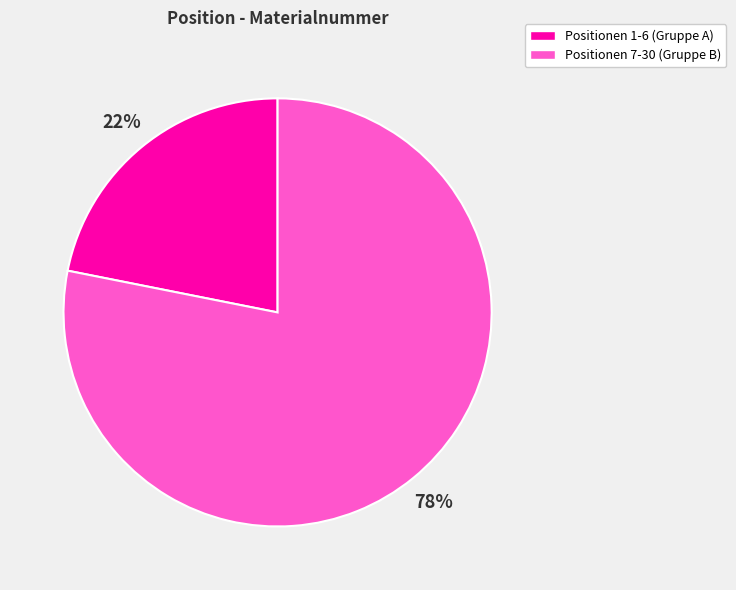

To the nearest percent, what is the difference between the largest and smallest slice percentages?

56%